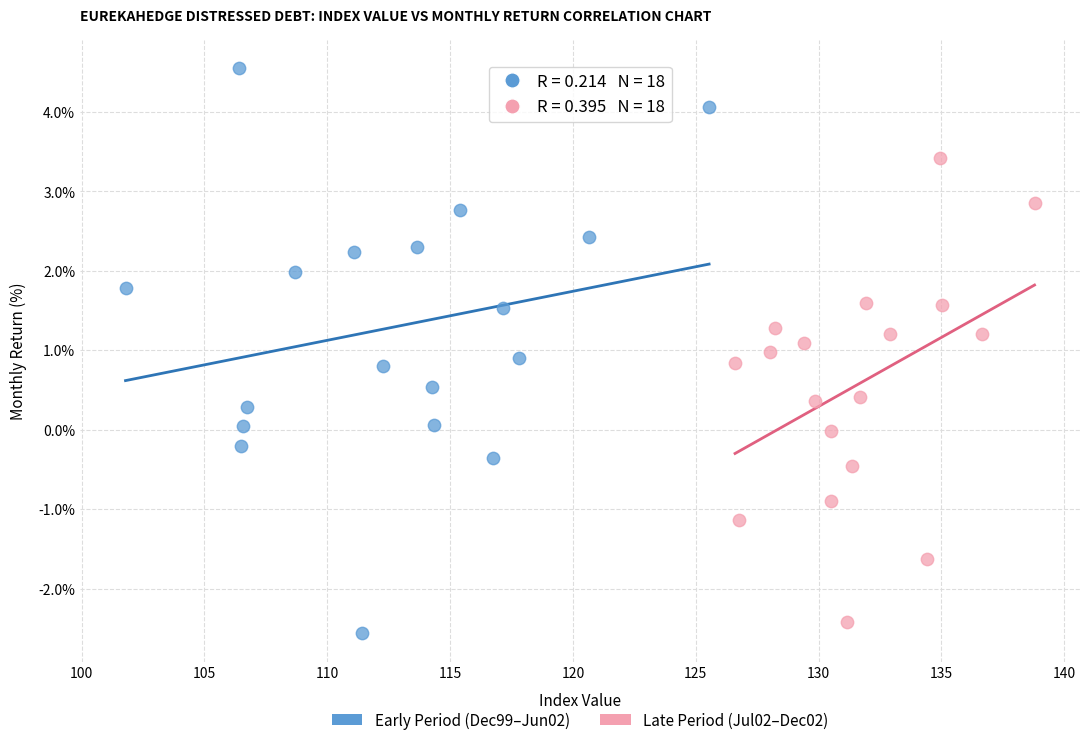

Which series reaches the maximum Y coordinate?

Early Period (Dec99–Jun02)